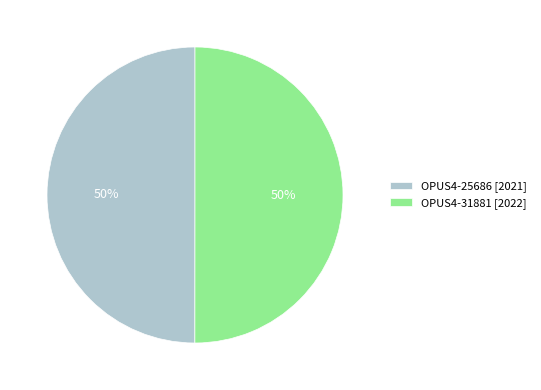

Approximately how many times larger is the value at OPUS4-25686 [2021] compared to OPUS4-31881 [2022]?

1.0